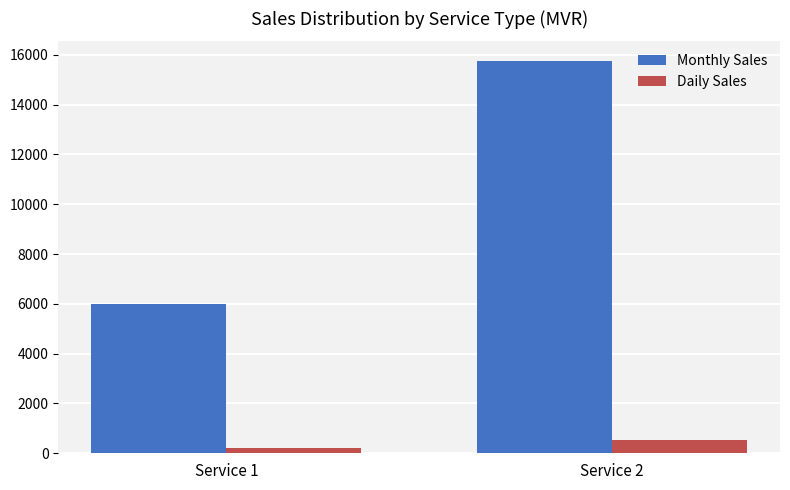

What is the sum of all Daily Sales values?

725